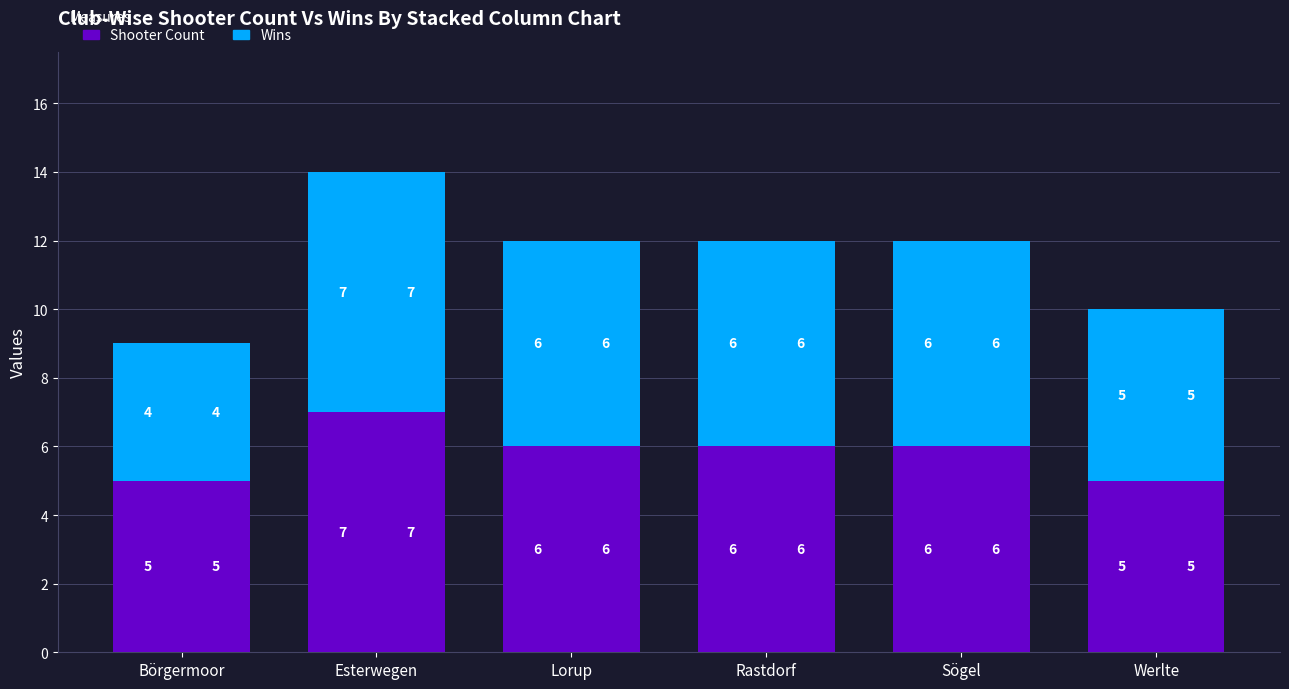

Reading left to right, extract all data points from this chart.

Shooter Count: Börgermoor=5	Esterwegen=7	Lorup=6	Rastdorf=6	Sögel=6	Werlte=5
Wins: Börgermoor=4	Esterwegen=7	Lorup=6	Rastdorf=6	Sögel=6	Werlte=5